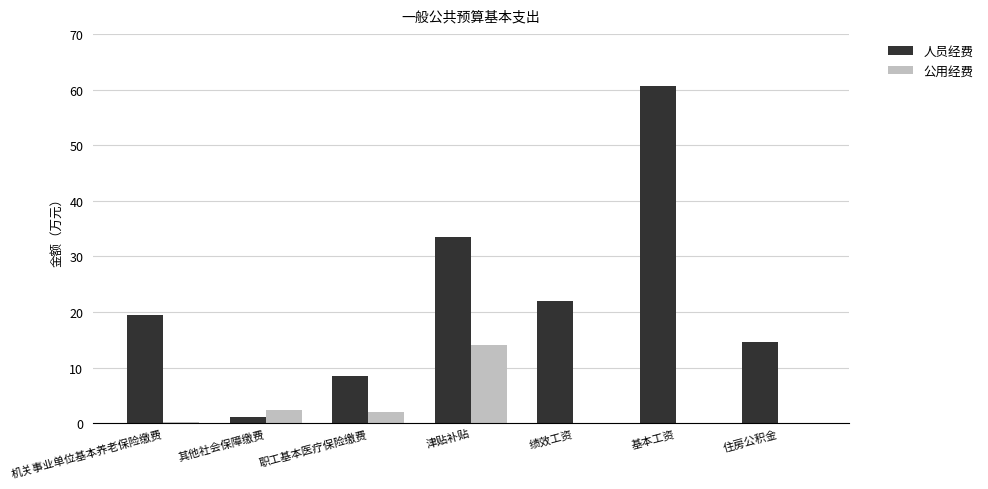

The value of 人员经费 at 其他社会保障缴费 is 1.2. True or false?

True